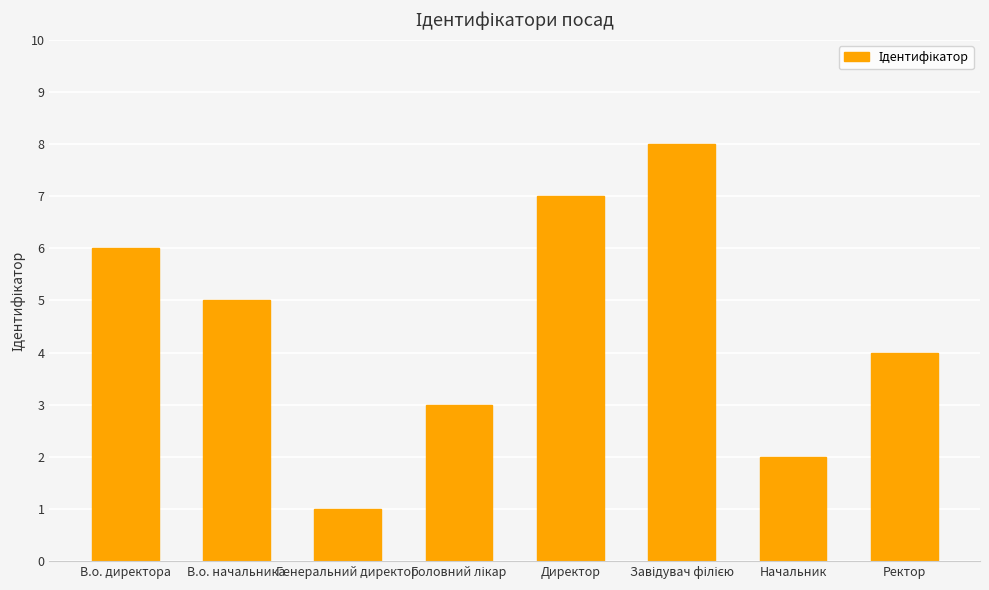

How many values are below 5?

4